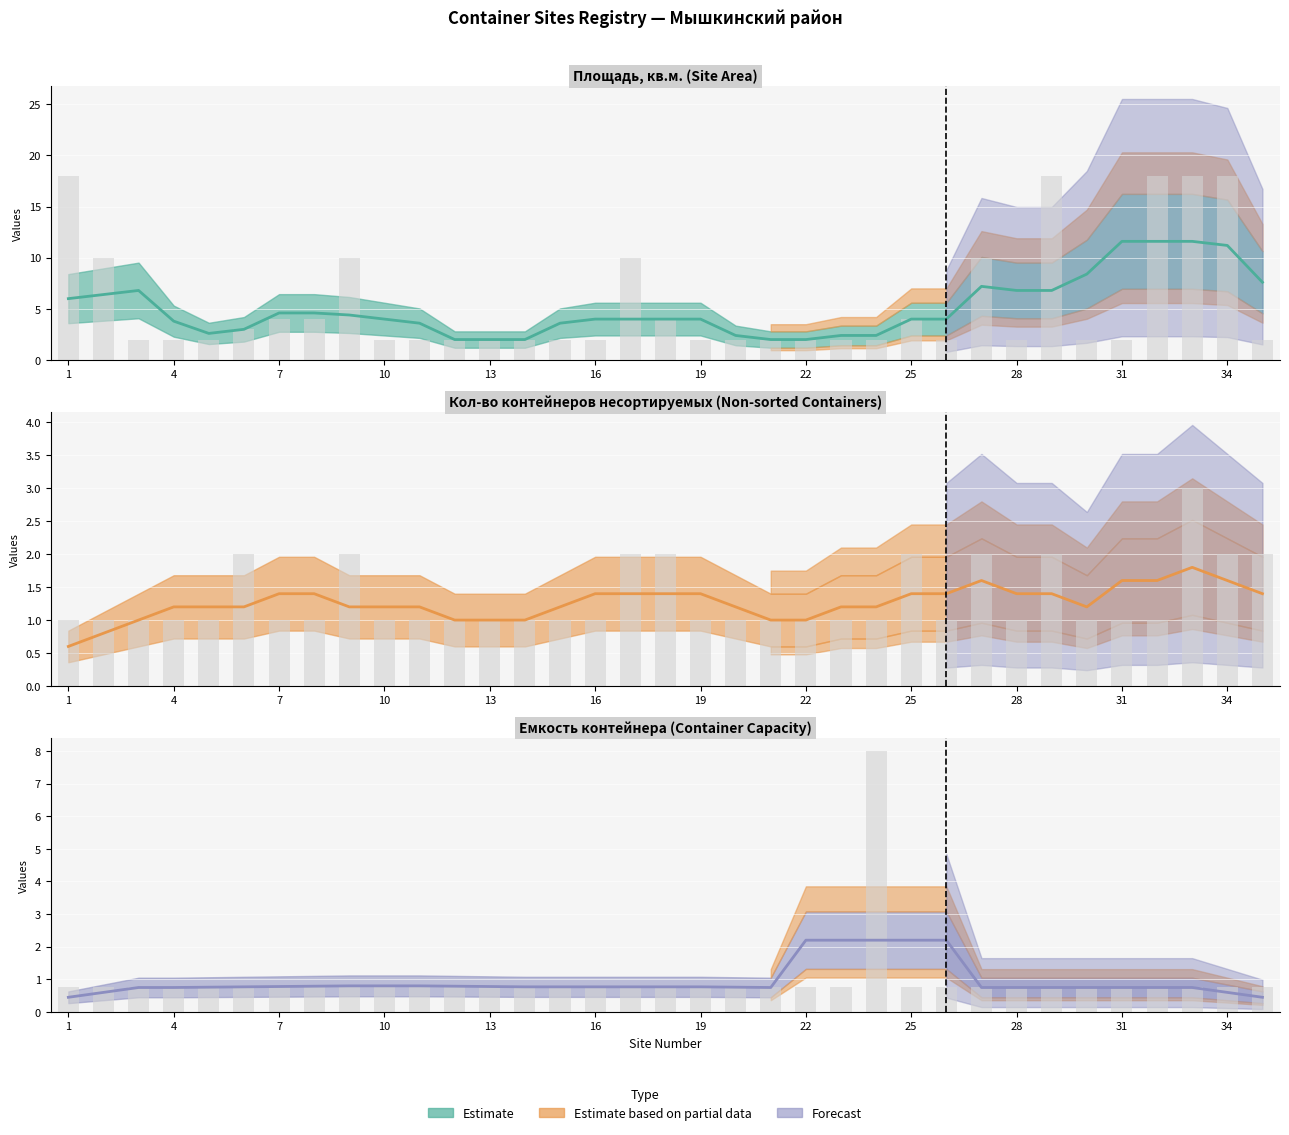

Reading left to right, extract all data points from this chart.

Площадь, кв.м.: 1=18.0	2=10.0	3=2.0	4=2.0	5=2.0	6=3.0	7=4.0	8=4.0	9=10.0	10=2.0	11=2.0	12=2.0	13=2.0	14=2.0	15=2.0	16=2.0	17=10.0	18=4.0	19=2.0	20=2.0	21=2.0	22=2.0	23=2.0	24=2.0	25=4.0	26=2.0	27=10.0	28=2.0	29=18.0	30=2.0	31=2.0	32=18.0	33=18.0	34=18.0	35=2.0
Кол-во контейнеров несортируемых: 1=1.0	2=1.0	3=1.0	4=1.0	5=1.0	6=2.0	7=1.0	8=1.0	9=2.0	10=1.0	11=1.0	12=1.0	13=1.0	14=1.0	15=1.0	16=1.0	17=2.0	18=2.0	19=1.0	20=1.0	21=1.0	22=1.0	23=1.0	24=1.0	25=2.0	26=1.0	27=2.0	28=1.0	29=2.0	30=1.0	31=1.0	32=1.0	33=3.0	34=2.0	35=2.0
Емкость контейнера: 1=0.8	2=0.8	3=0.8	4=0.8	5=0.8	6=0.8	7=0.8	8=0.8	9=0.8	10=0.8	11=0.8	12=0.8	13=0.8	14=0.8	15=0.8	16=0.8	17=0.8	18=0.8	19=0.8	20=0.8	21=0.8	22=0.8	23=0.8	24=8.0	25=0.8	26=0.8	27=0.8	28=0.8	29=0.8	30=0.8	31=0.8	32=0.8	33=0.8	34=0.8	35=0.8